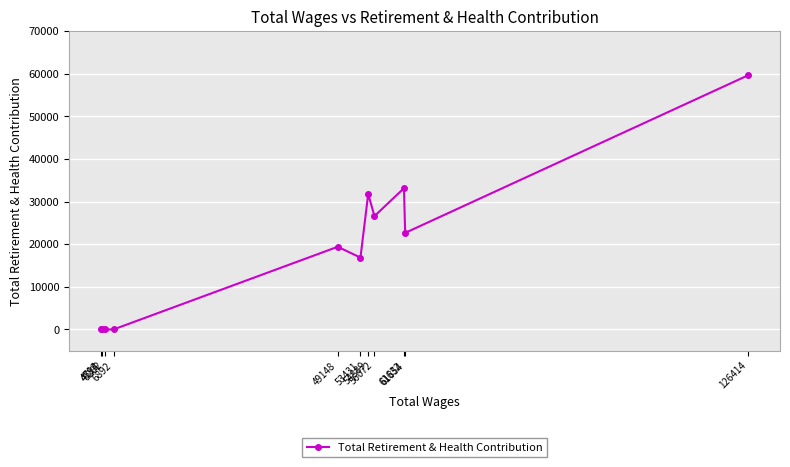

List the labels in order of value, largest first.

126414, 61632, 54889, 56072, 61854, 49148, 53431, 6892, 5202, 4713, 4594